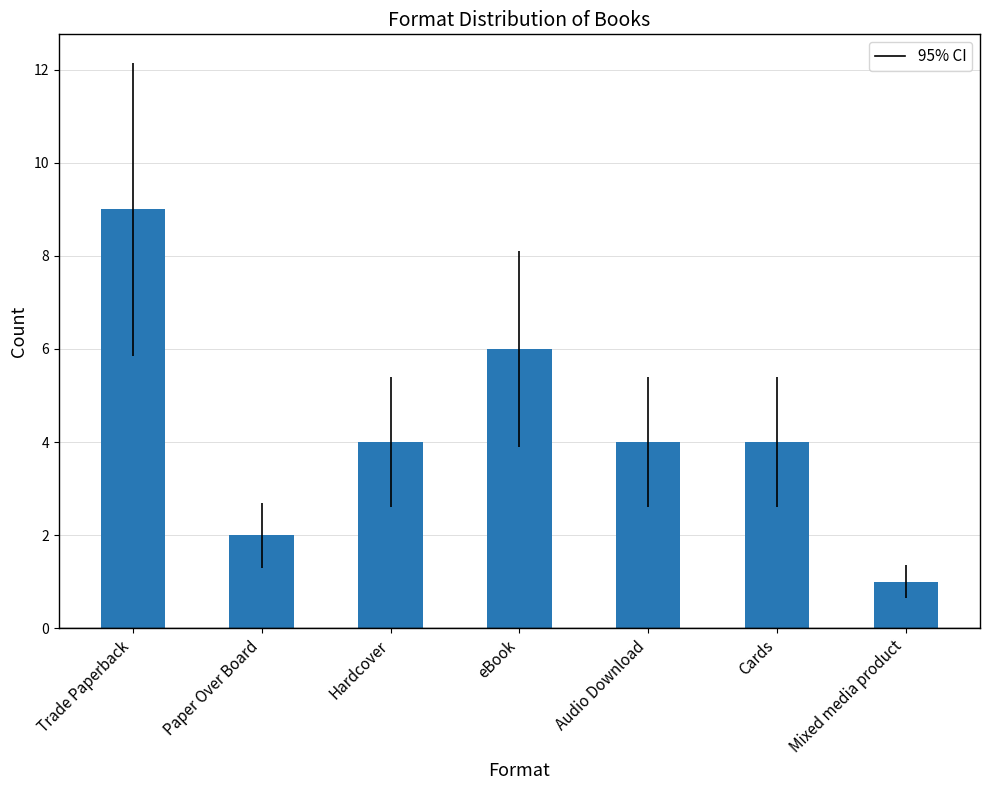

What is the approximate value at Hardcover?

4